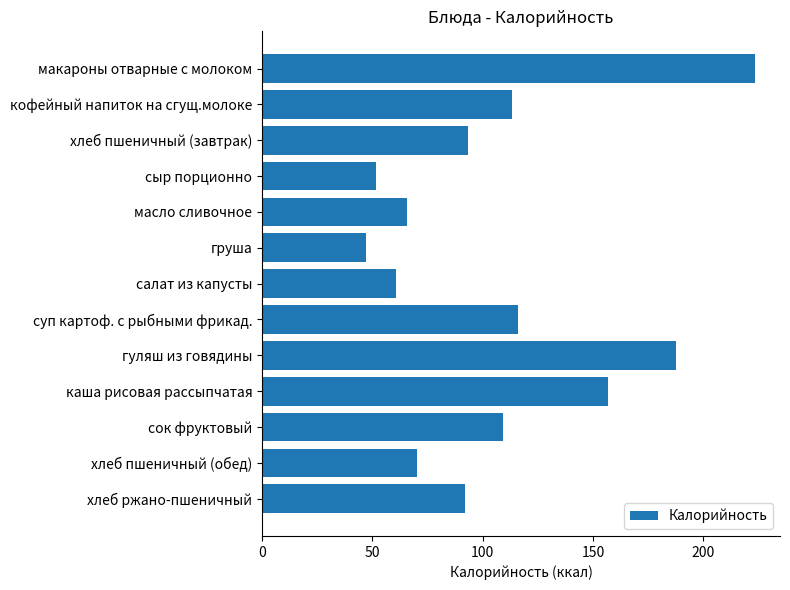

Approximately how many times larger is the value at хлеб пшеничный (завтрак) compared to кофейный напиток на сгущ.молоке?

0.8